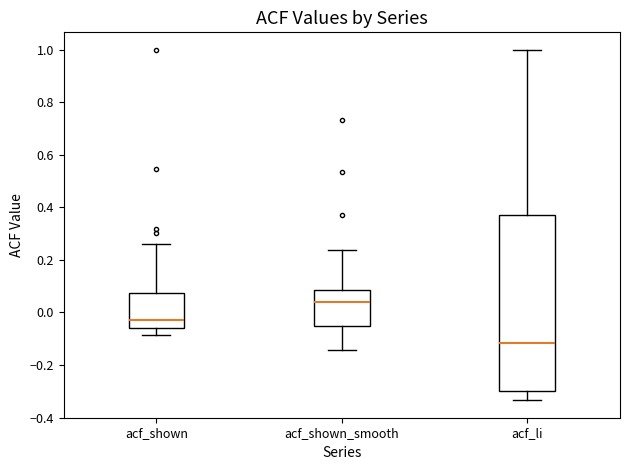

Reading left to right, read every box against the y-axis: the position of its median line, the range the box covers, and the ends of its whiskers. The values are not printed on the chart, so give them approximately, as read against the axis.

acf_shown: median -0.02, box -0.06 to 0.08, whiskers -0.08 to 0.26
acf_shown_smooth: median 0.04, box -0.06 to 0.08, whiskers -0.14 to 0.24
acf_li: median -0.12, box -0.30 to 0.38, whiskers -0.34 to 1.00